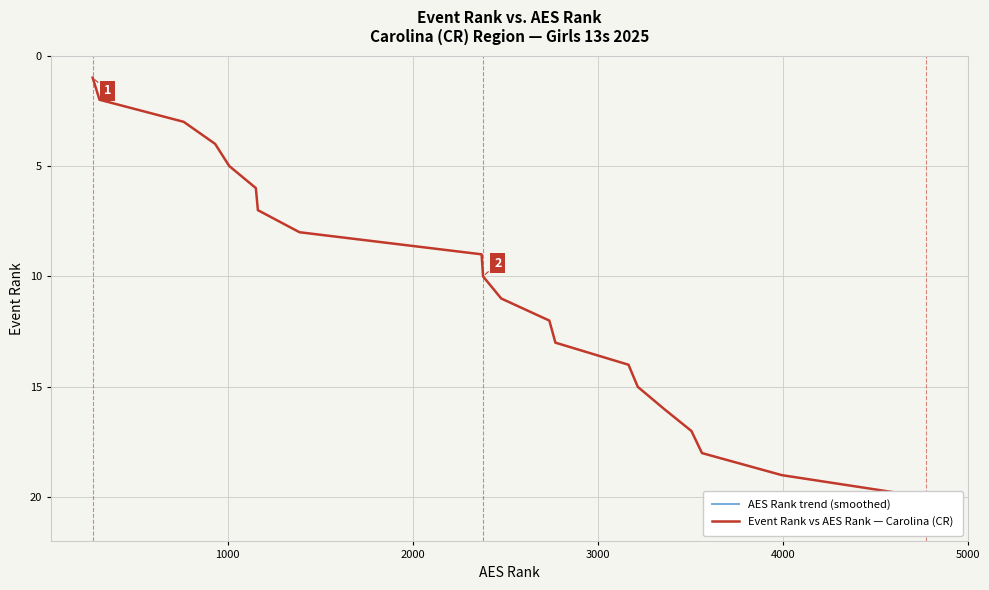

Which series has the largest range (max minus min)?

AES Rank trend (smoothed)